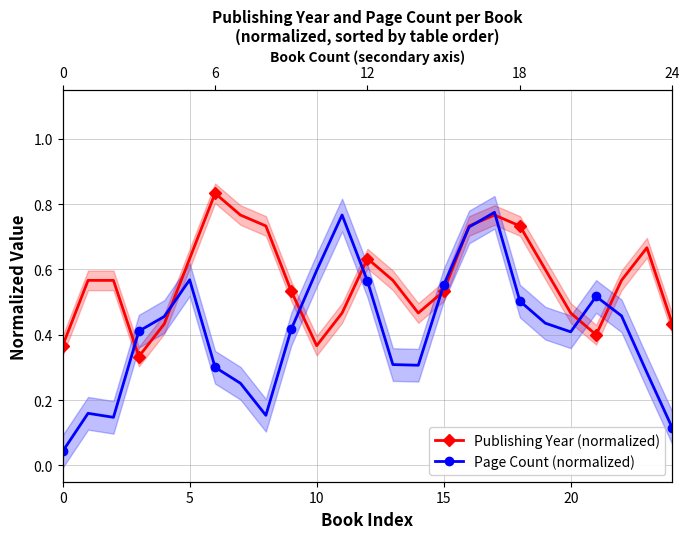

The value of Publishing Year (normalized) at 20 is 0.6. True or false?

False